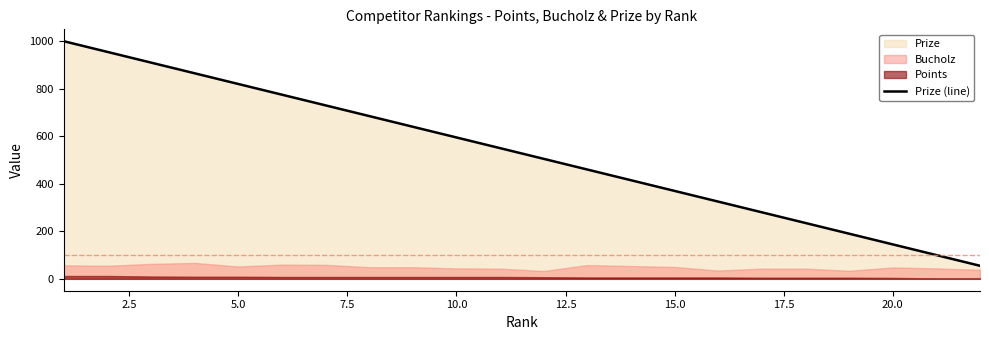

The value of Prize (line) at 20.0 is 145. True or false?

True